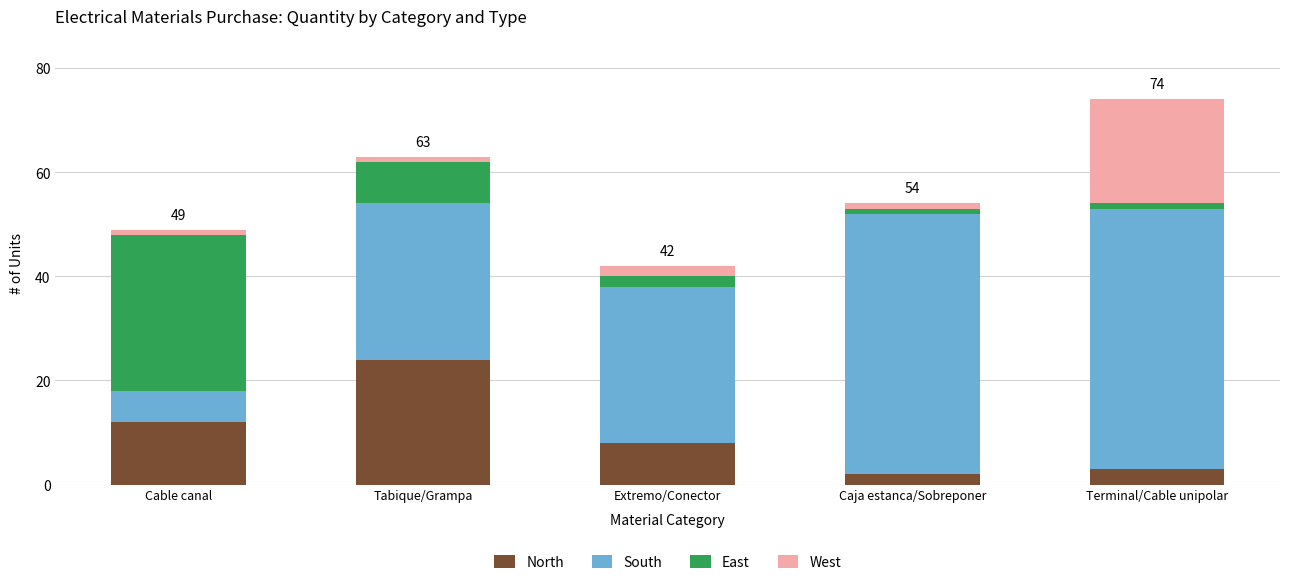

Reading left to right, transcribe the values for North.

Cable canal=12	Tabique/Grampa=24	Extremo/Conector=8	Caja estanca/Sobreponer=2	Terminal/Cable unipolar=3